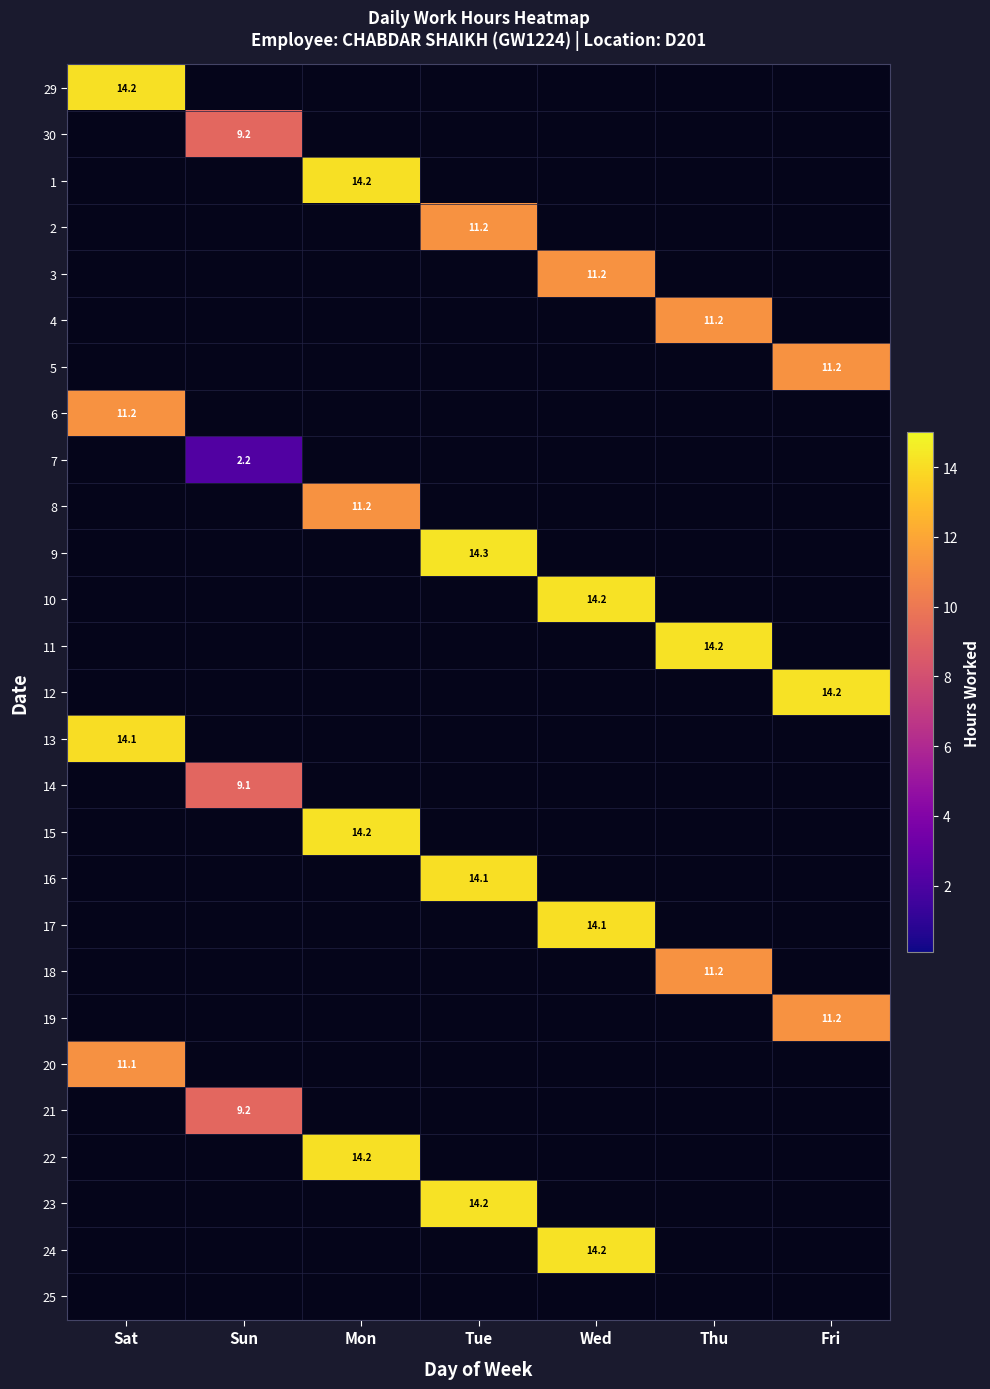

The value of 20 at Sat is 11.1. True or false?

True